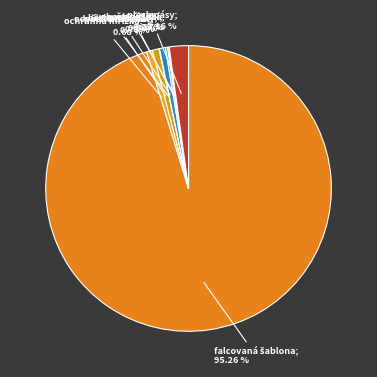

How many slices are in this pie chart?

8